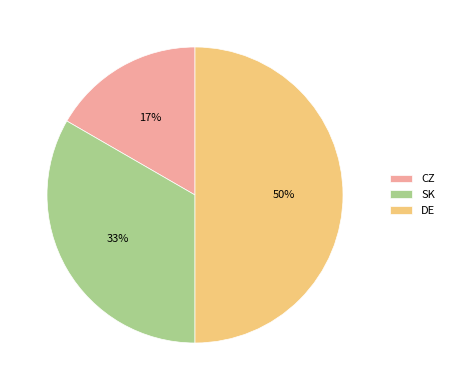

Between DE and SK, which is larger?

DE